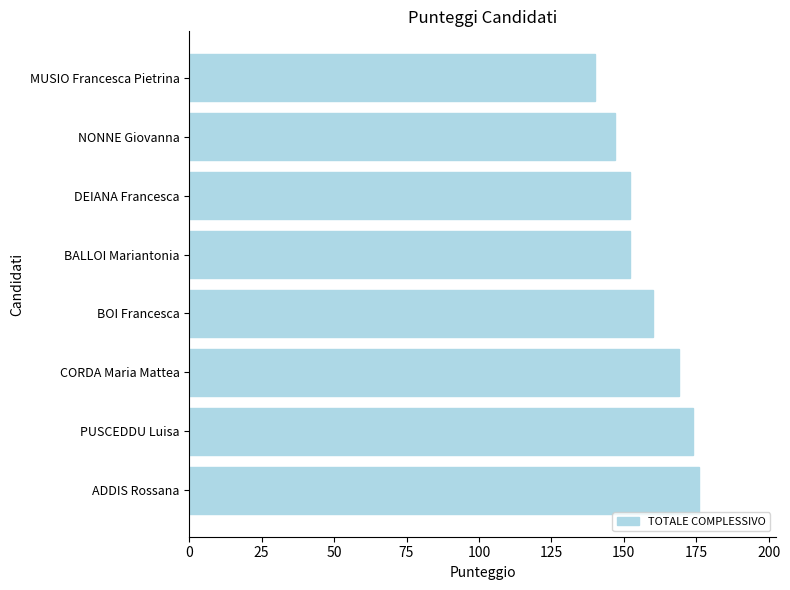

Reading bottom to top, what are all the values shown in this chart?

ADDIS Rossana=176	PUSCEDDU Luisa=174	CORDA Maria Mattea=169	BOI Francesca=160	BALLOI Mariantonia=152	DEIANA Francesca=152	NONNE Giovanna=147	MUSIO Francesca Pietrina=140